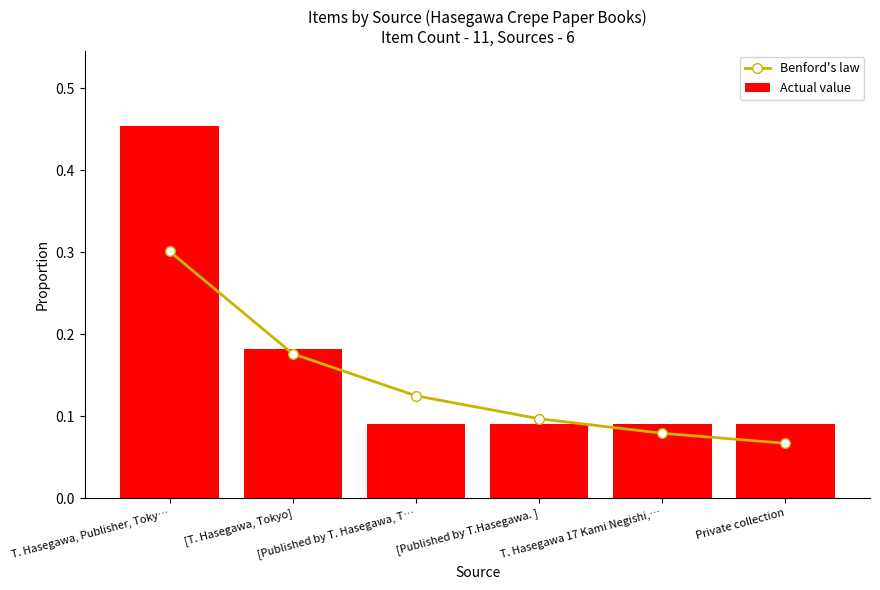

What is the sum of the Actual value values at [T. Hasegawa, Tokyo] and T. Hasegawa 17 Kami Negishi,…?

0.3